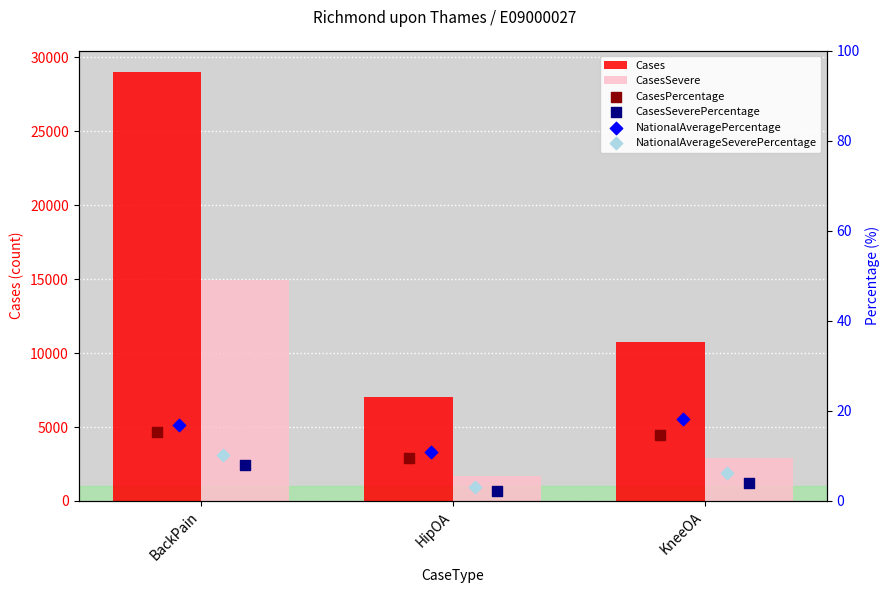

Which series has the largest total across all categories?

Cases